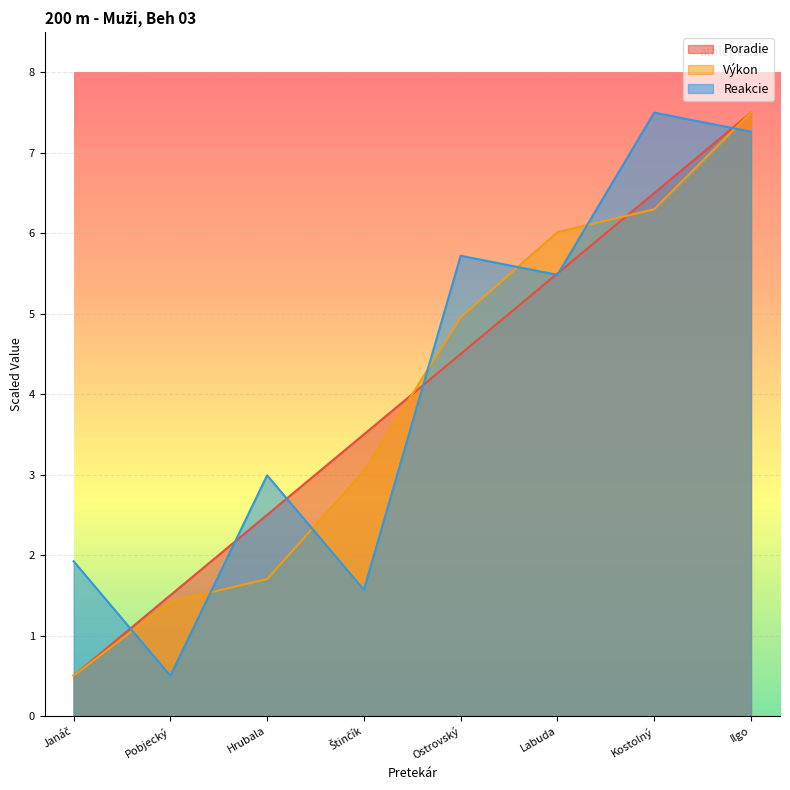

What is the sum of all Reakcie values?

32.9